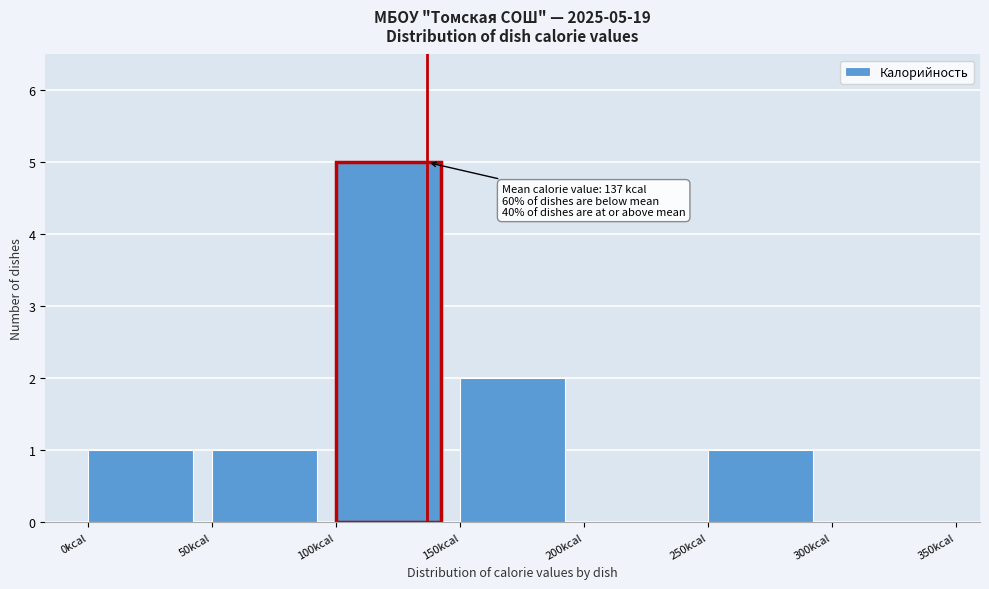

Over which range of the x-axis is the bar tallest?

100 to 150